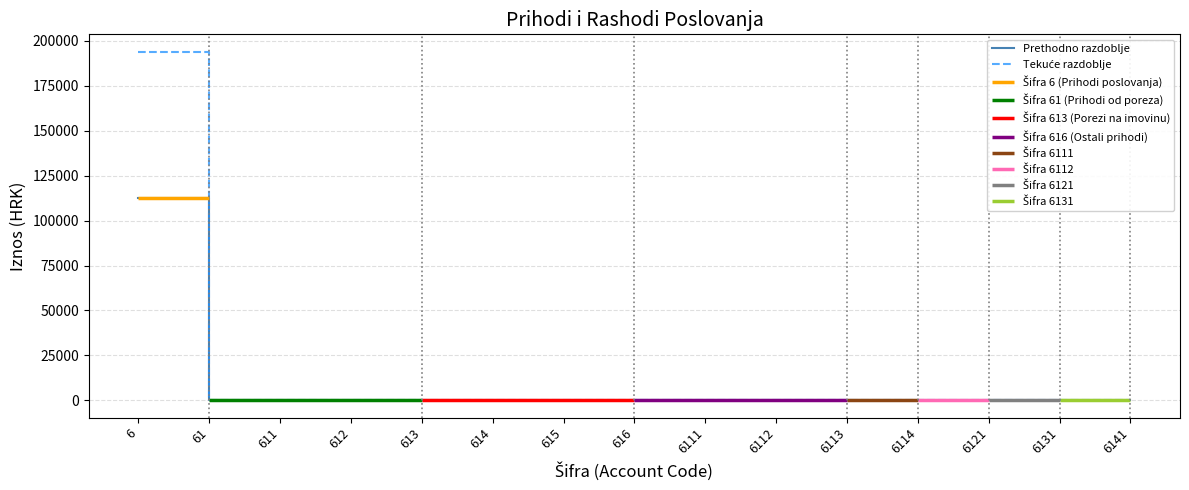

How many categories are shown in the chart?

15